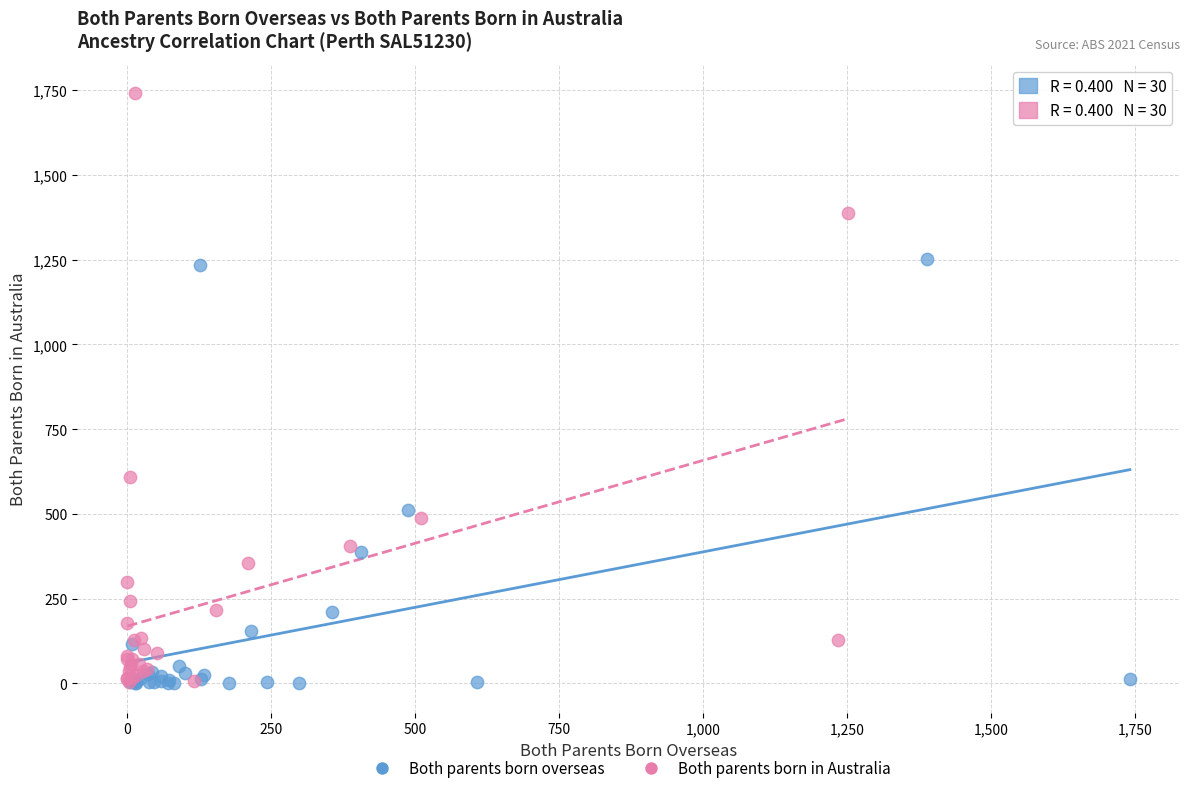

What are all the series names shown in the legend?

Both parents born overseas, Both parents born in Australia